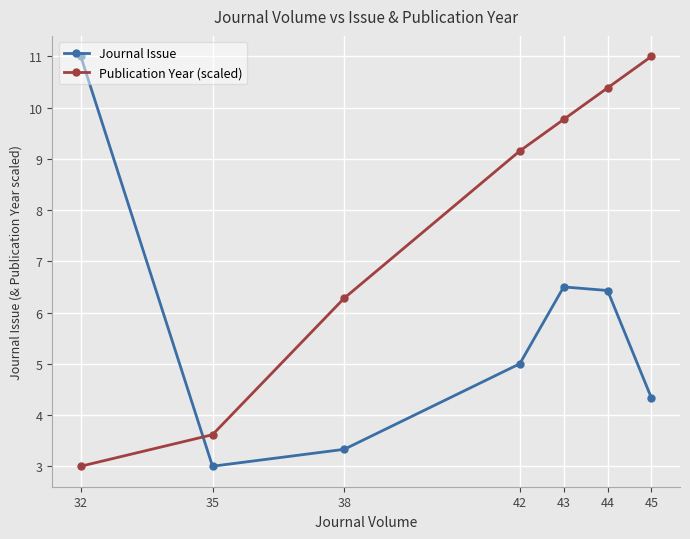

Rank the categories by Publication Year (scaled) value from lowest to highest.

32, 35, 38, 42, 43, 44, 45